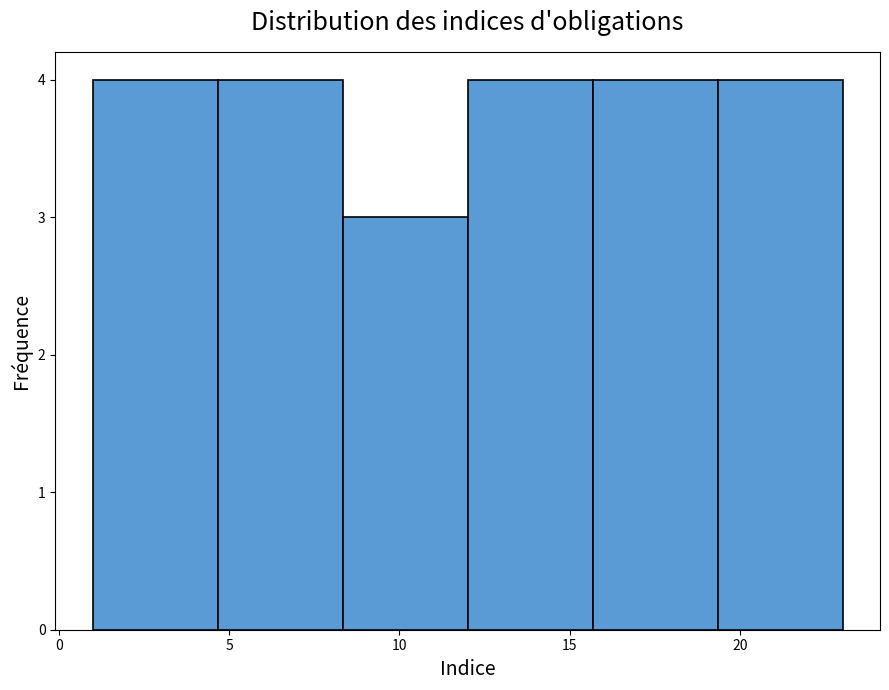

Reading left to right, transcribe this chart: for each bar, give the range it covers on the x-axis and its height. Neither the bar edges nor the heights are printed on the chart, so give them approximately, as read against the axes.

1.0 to 4.5: 4
4.5 to 8.5: 4
8.5 to 12.0: 3
12.0 to 15.5: 4
15.5 to 19.5: 4
19.5 to 23.0: 4